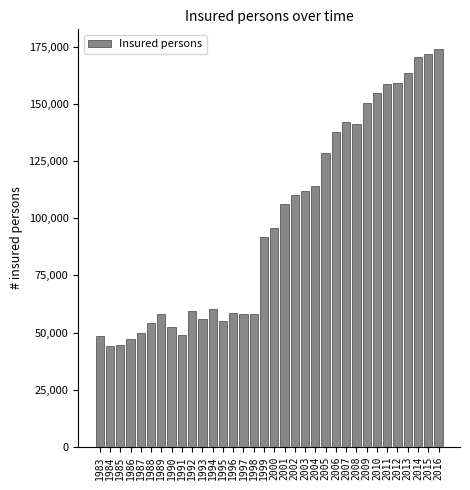

What is the ratio of the value at 1996 to the value at 1986?

1.2